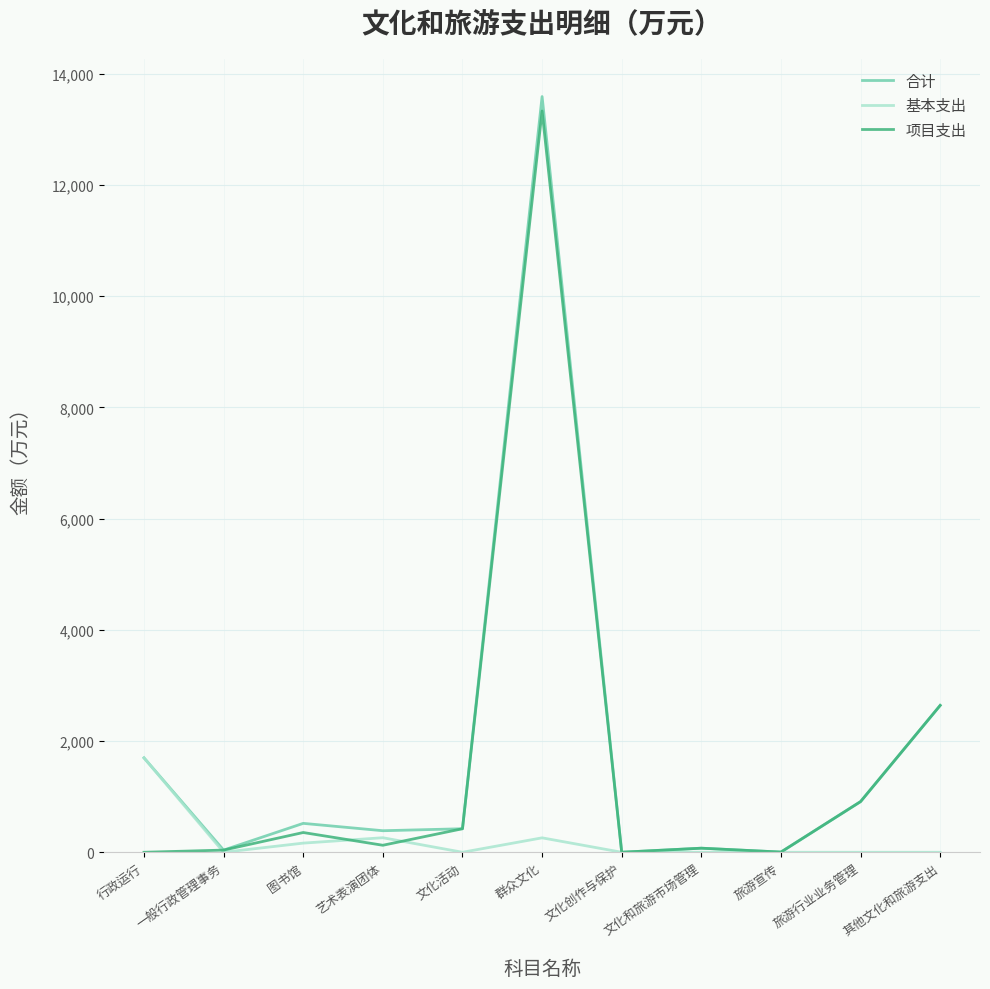

Is it true that 基本支出 equals 746.3 at 旅游宣传?

False